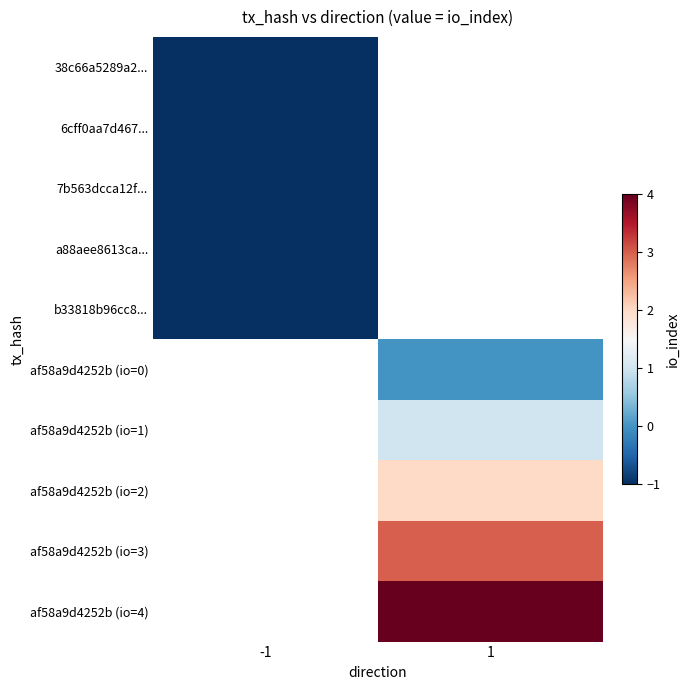

What is the minimum value shown in the chart?

-1.0